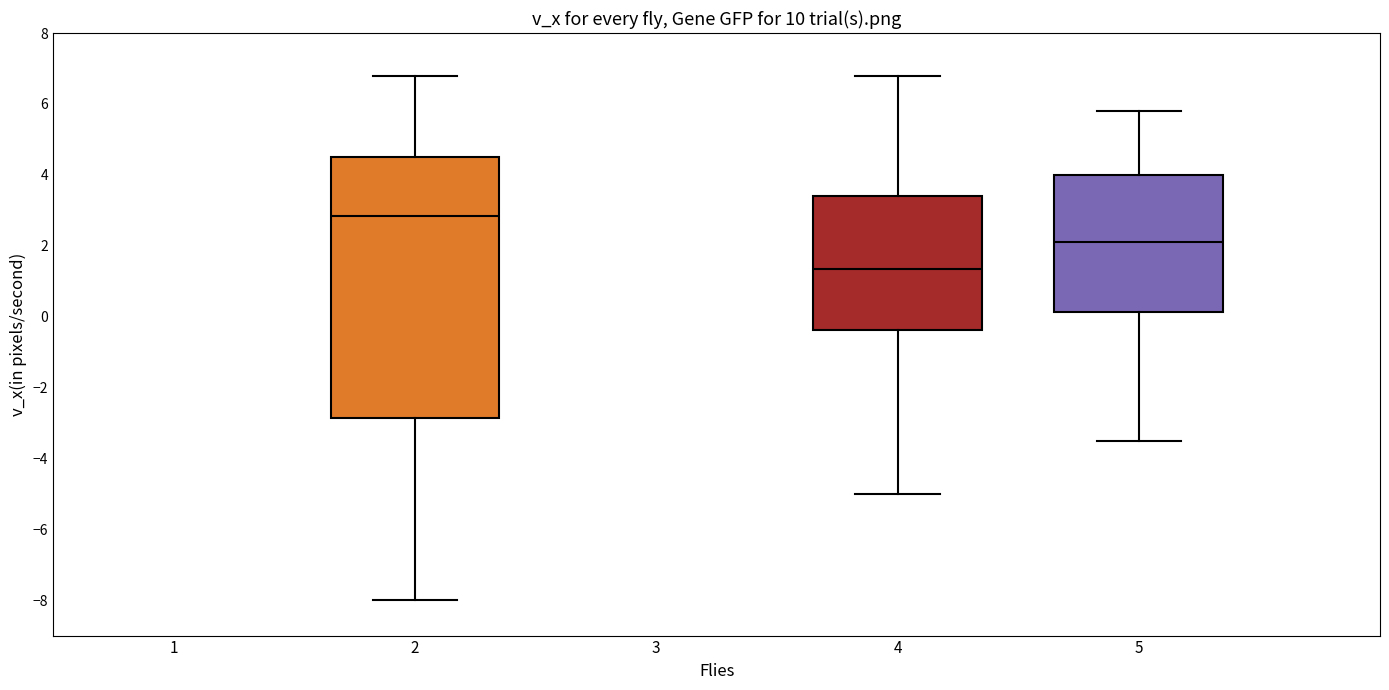

Where does the lower whisker of the box at x = 2 end on the y-axis? The values are not printed on the chart, so give them approximately, as read against the axis.

-8.0